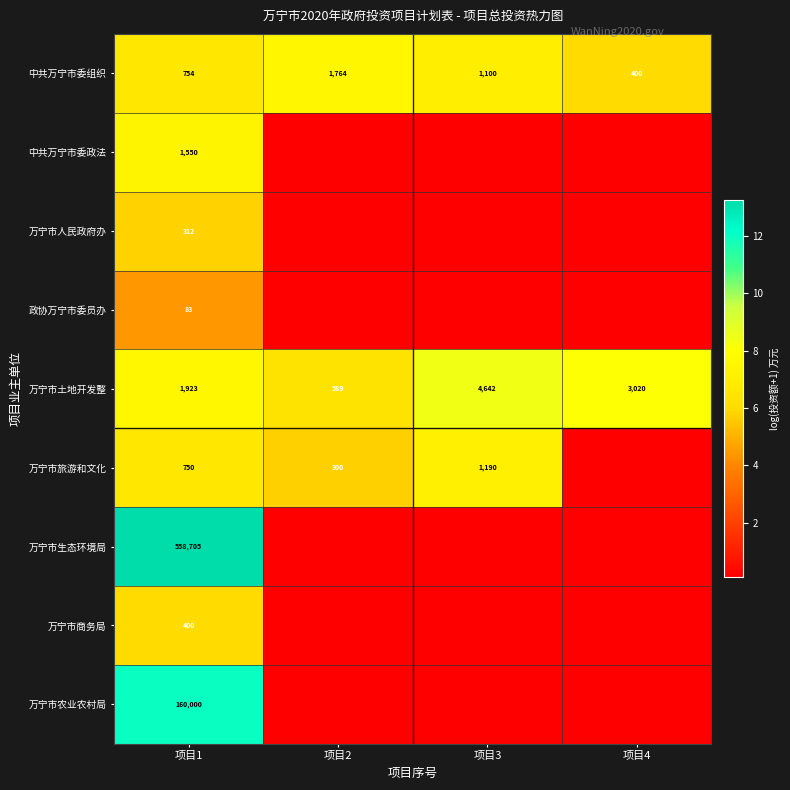

Rank the series at 项目1 from highest to lowest value.

万宁市生态环境局, 万宁市农业农村局, 万宁市土地开发整, 中共万宁市委政法, 中共万宁市委组织, 万宁市旅游和文化, 万宁市商务局, 万宁市人民政府办, 政协万宁市委员办